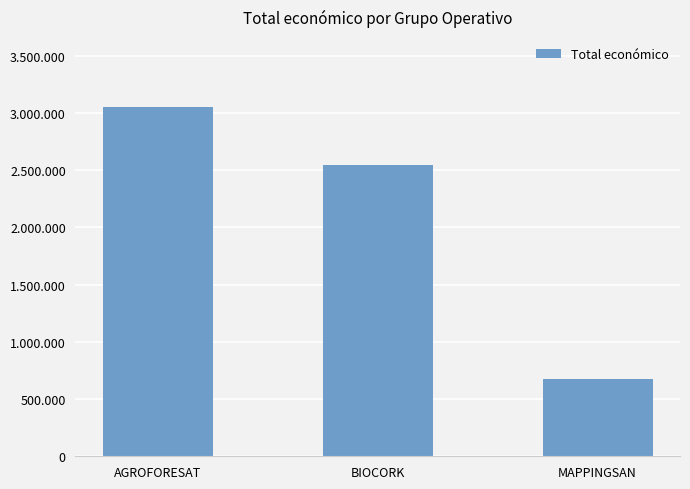

Between AGROFORESAT and BIOCORK, which is larger?

AGROFORESAT